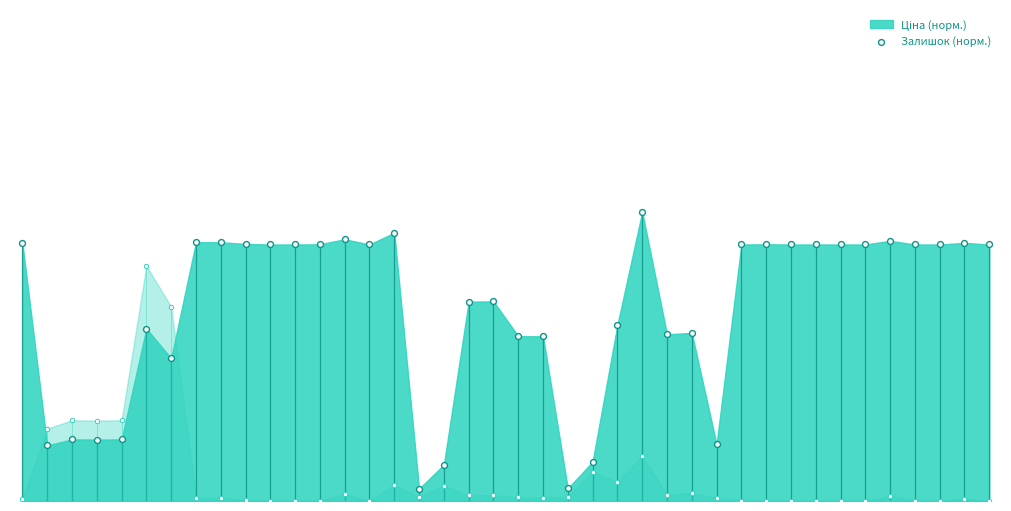

Which has a higher value, 37 or 10?

37